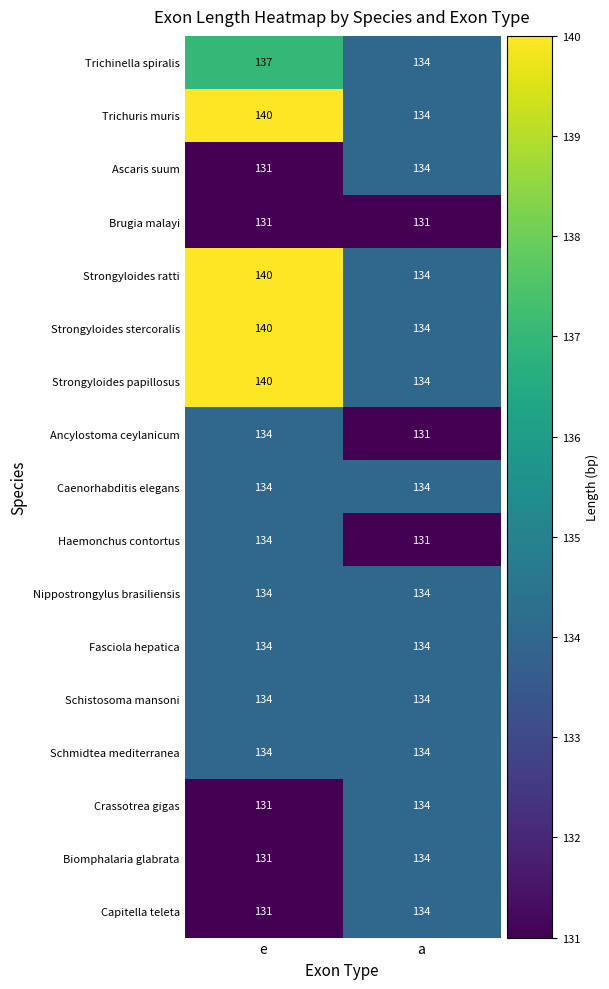

What is the total value across all series at a?

2269